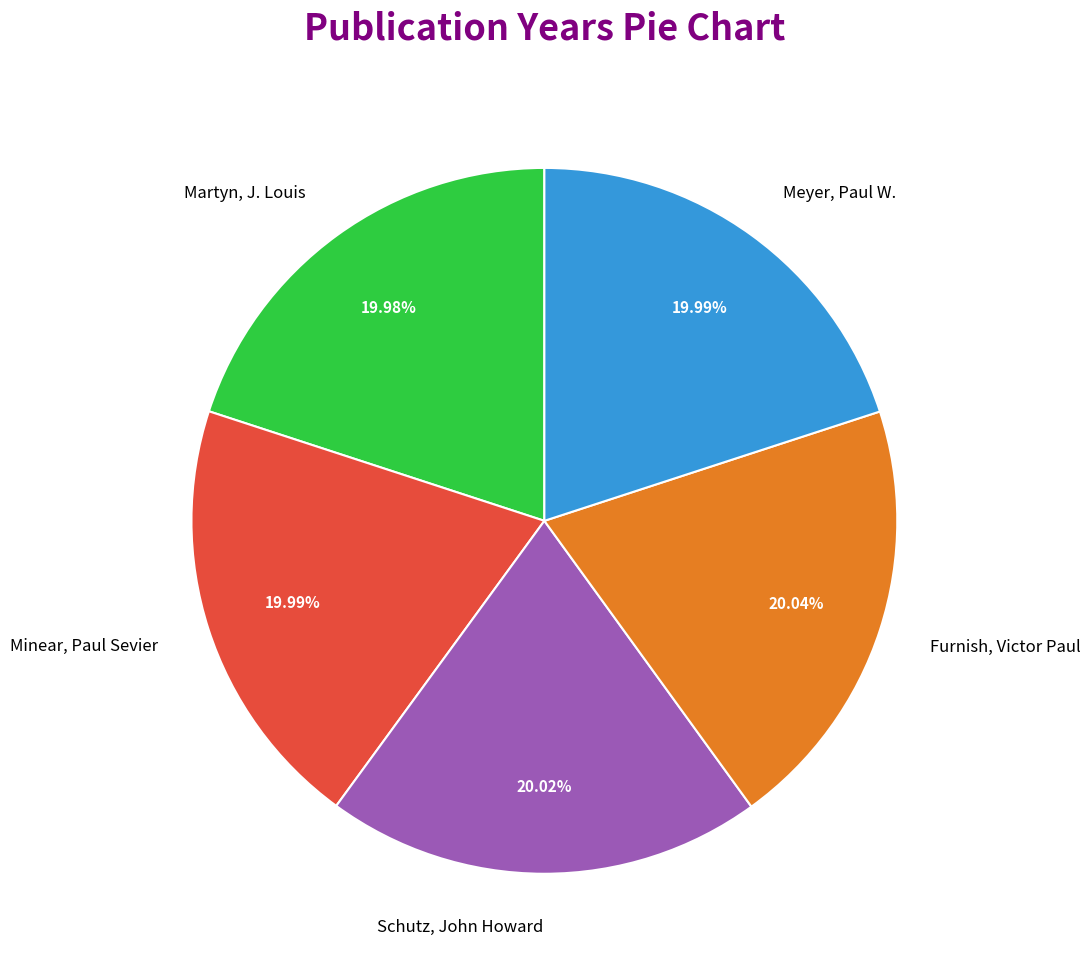

Approximately how many times larger is the value at Furnish, Victor Paul compared to Minear, Paul Sevier?

1.0